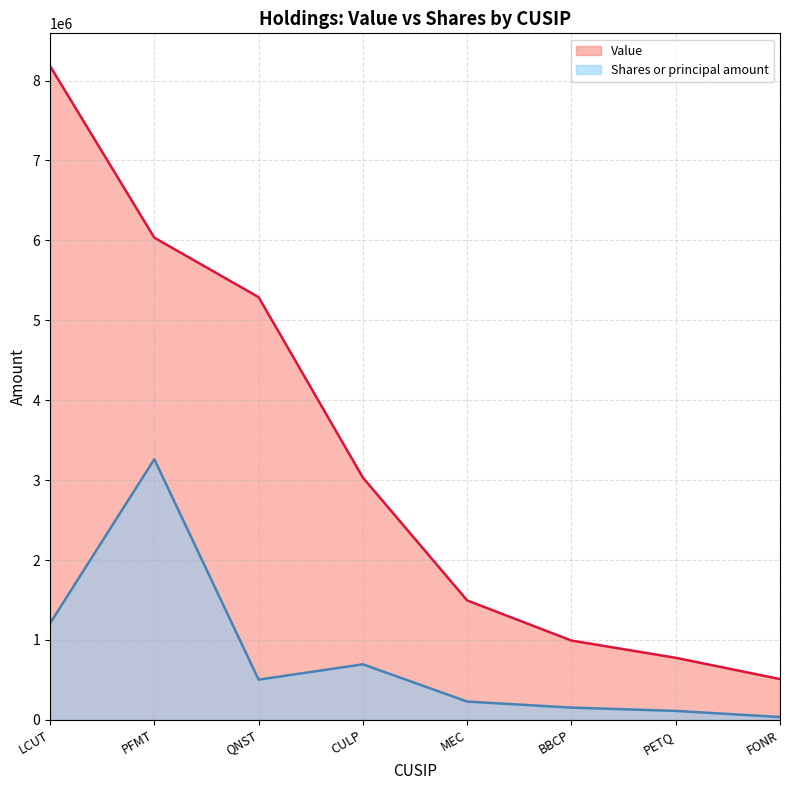

List the series in order of their overall mean, highest first.

Value, Shares or principal amount